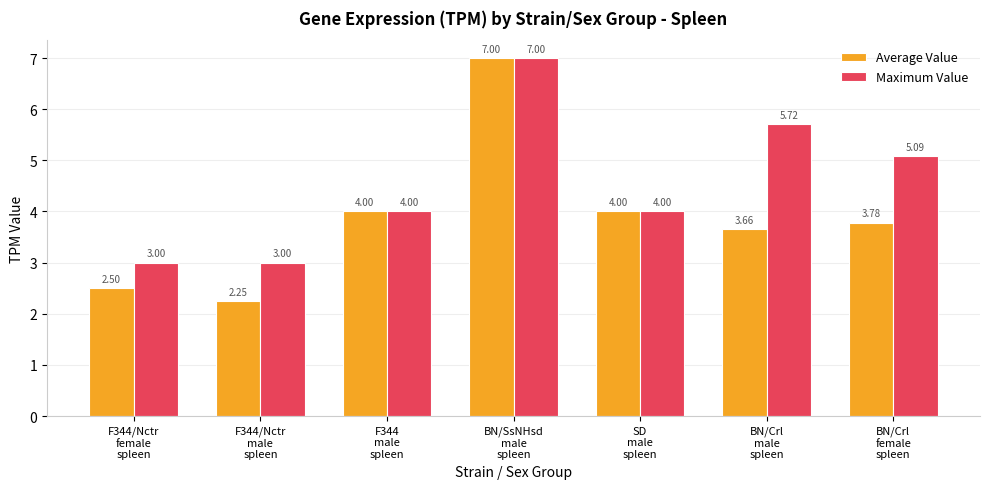

What is the difference between the second highest and second lowest values in the Maximum Value series?

2.7